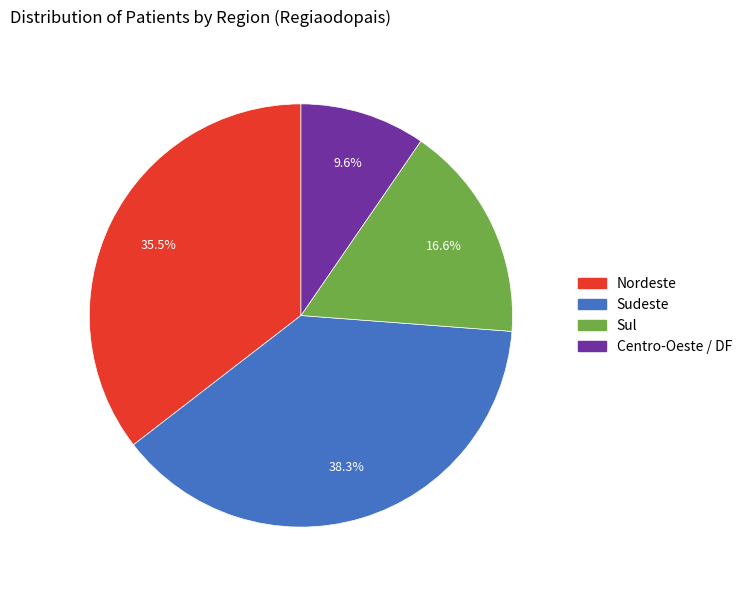

True or false: Sudeste accounts for 32% of the total.

False